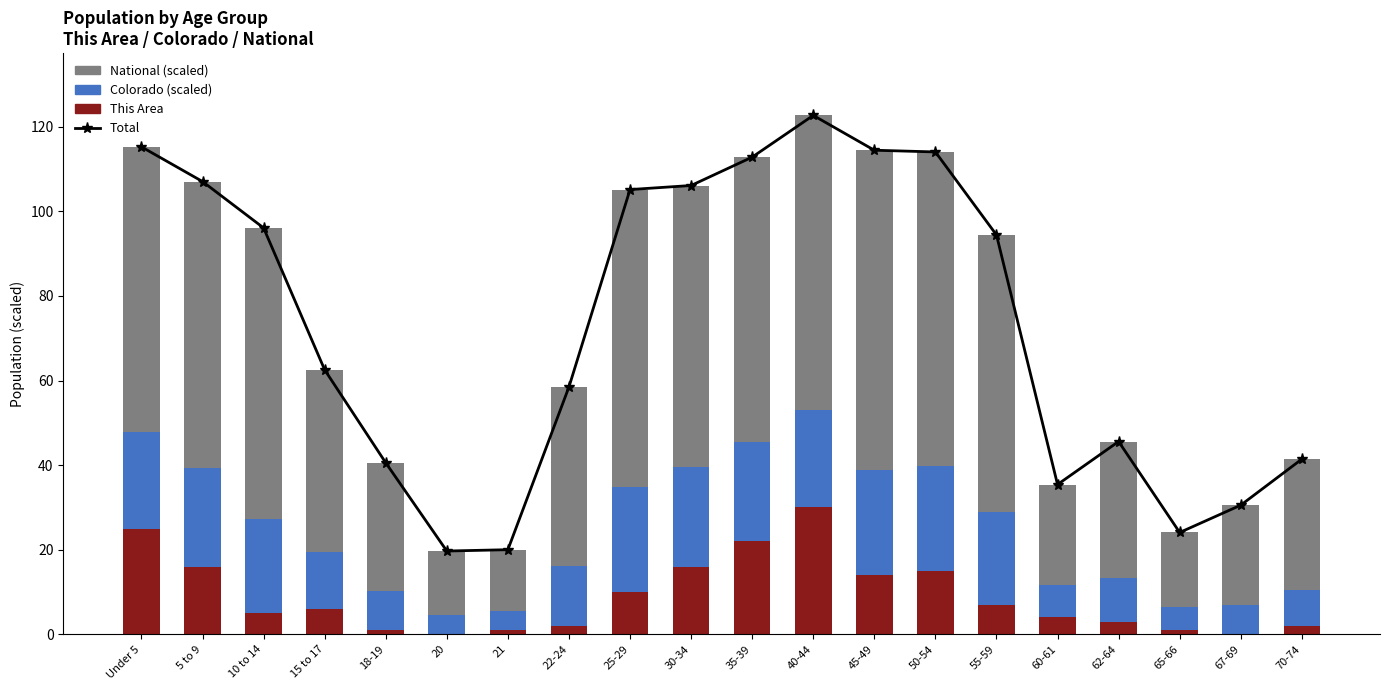

What is the label of the 5th bar from the right?

60-61